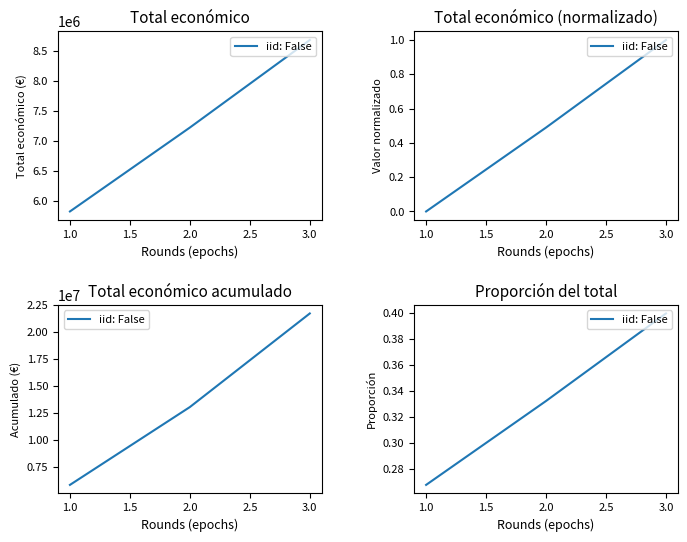

True or false: the data shows 0.2 at 3.0.

False